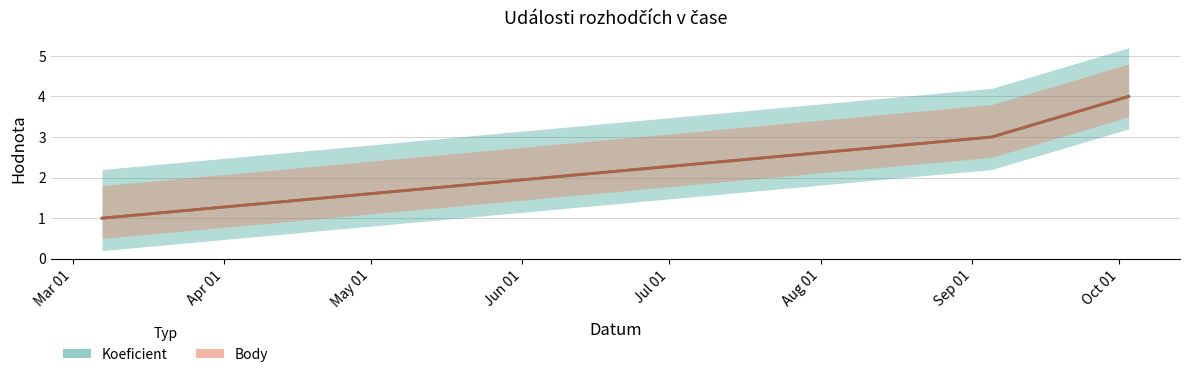

The value of Koeficient at 2020-09-05 is 3. True or false?

True